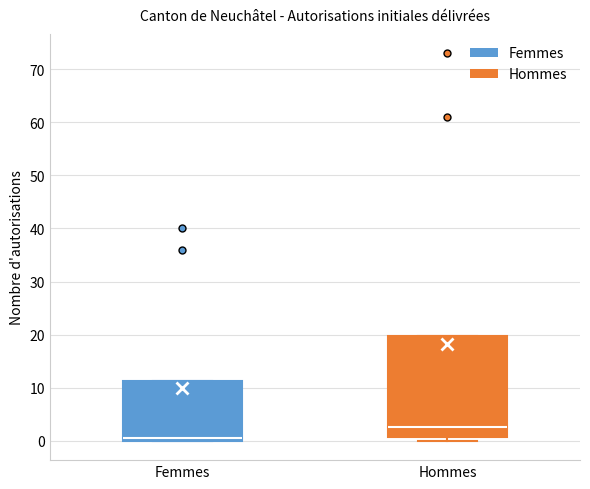

Reading left to right, read every box against the y-axis: the position of its median line, the range the box covers, and the ends of its whiskers. The values are not printed on the chart, so give them approximately, as read against the axis.

Femmes: median 1, box 0 to 11, whiskers 0 to 11
Hommes: median 3, box 1 to 20, whiskers 0 to 20